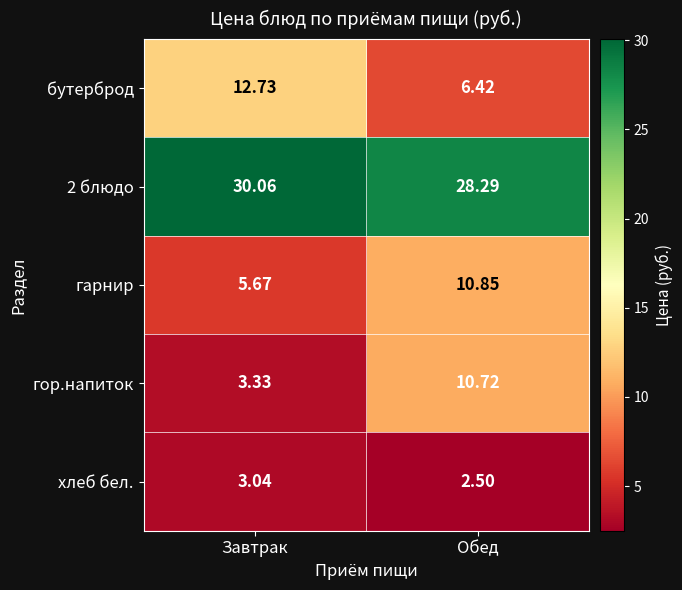

At how many categories does at least one series exceed 15?

2